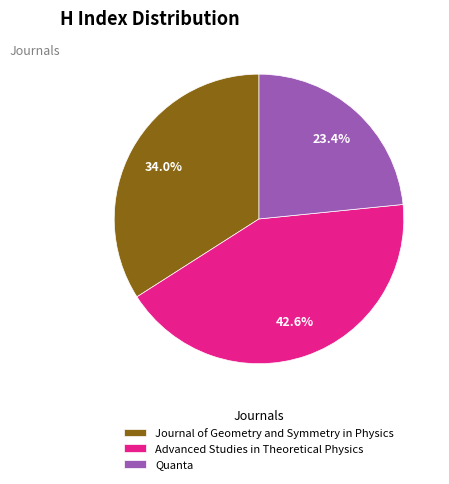

What is the smallest slice in the pie chart?

Quanta